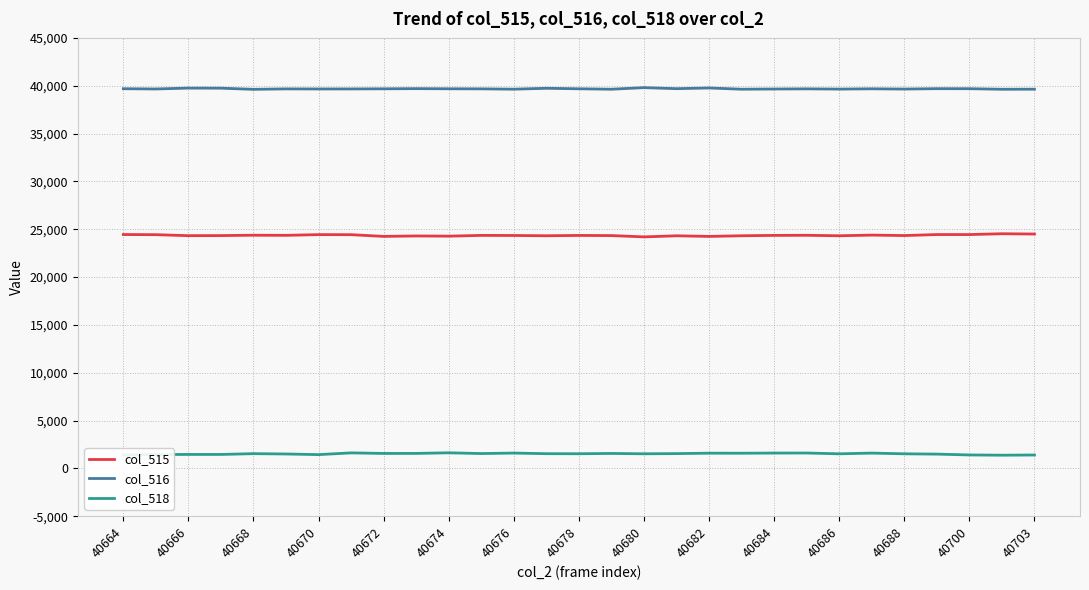

What is the difference between the second highest and minimum values in the col_516 series?

141